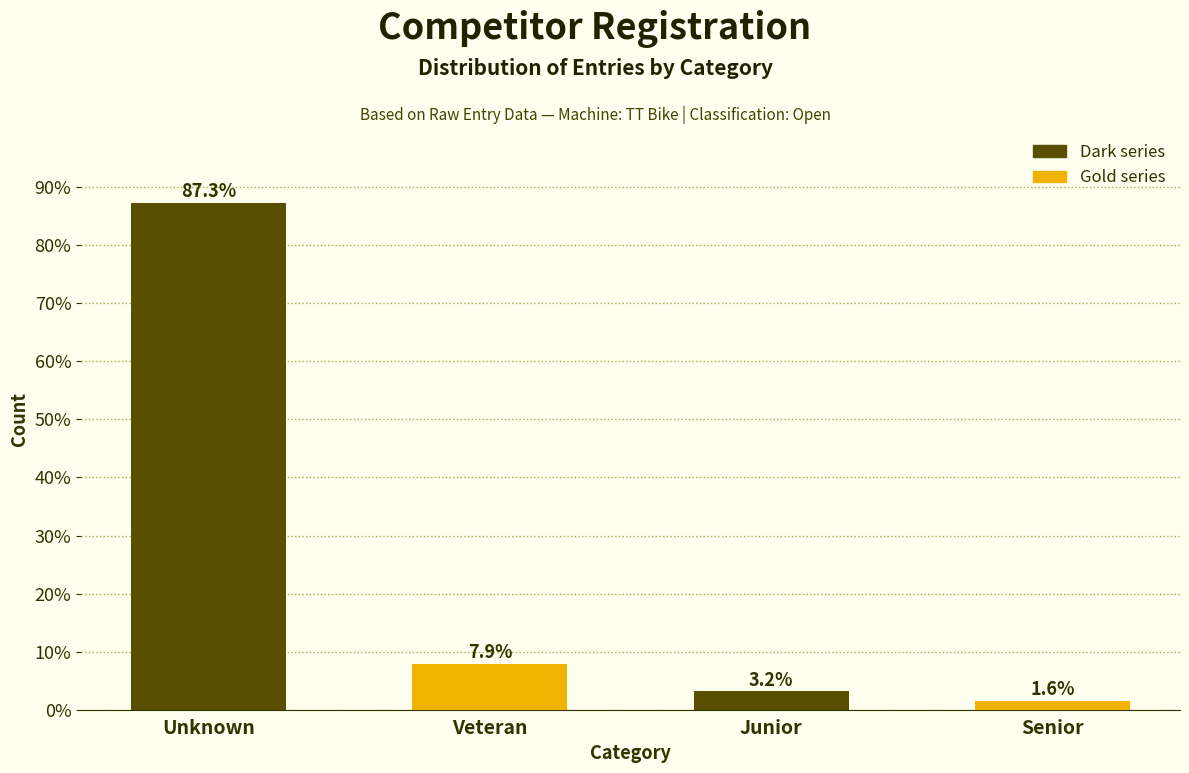

Reading right to left, list all the values displayed in this chart.

Senior=1.6	Junior=3.2	Veteran=7.9	Unknown=87.3